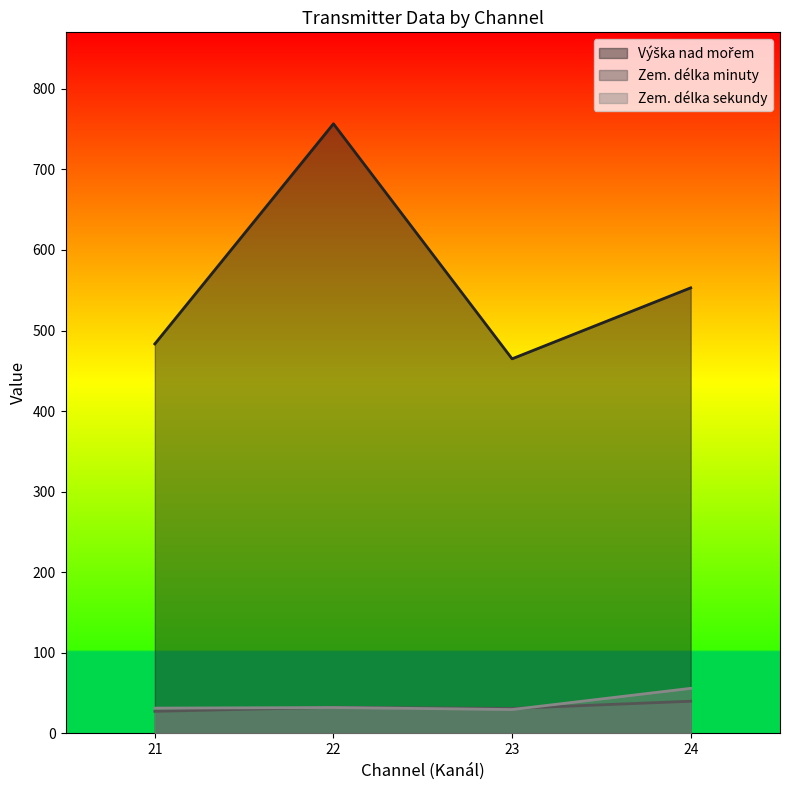

True or false: Zem. délka sekundy and Výška nad mořem intersect in this chart.

False